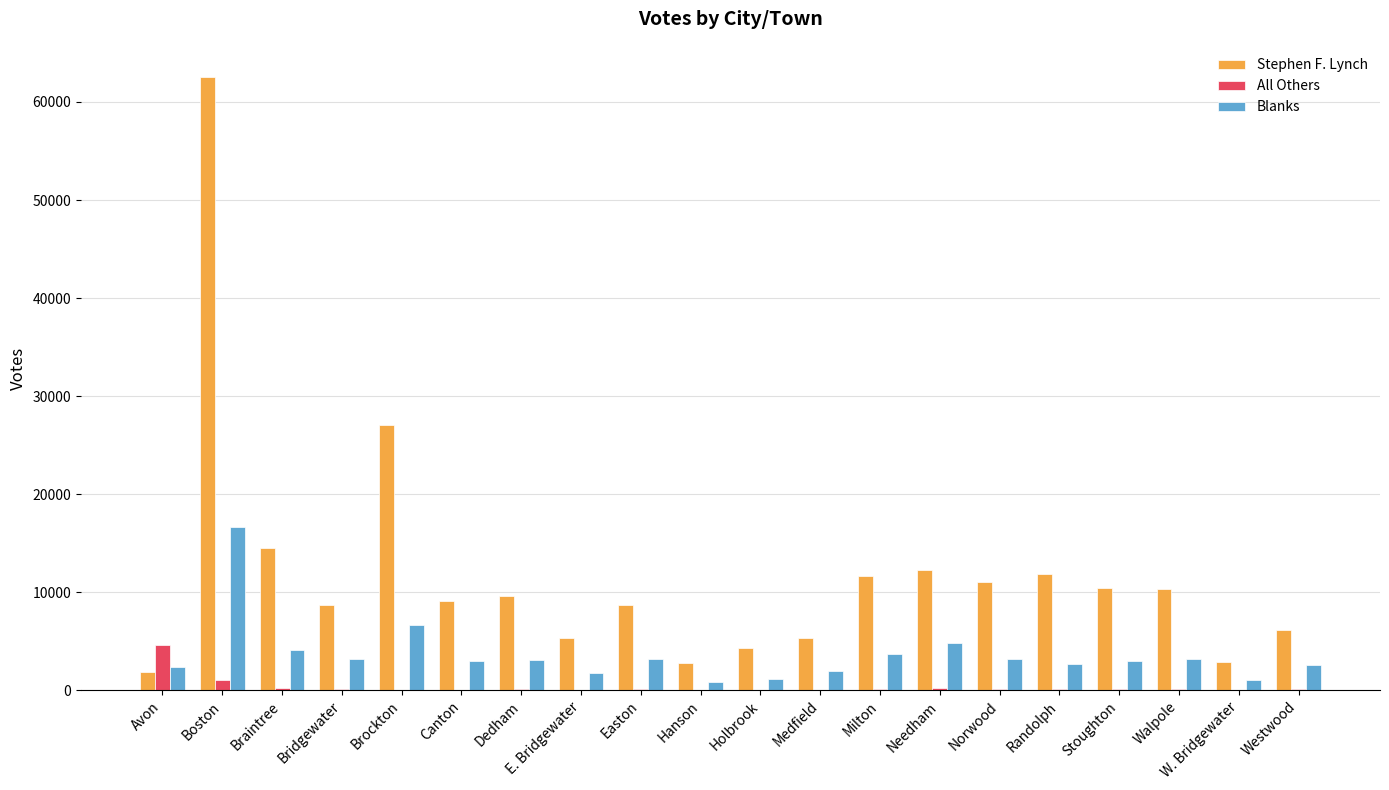

Which category has the highest value in the Blanks series?

Boston